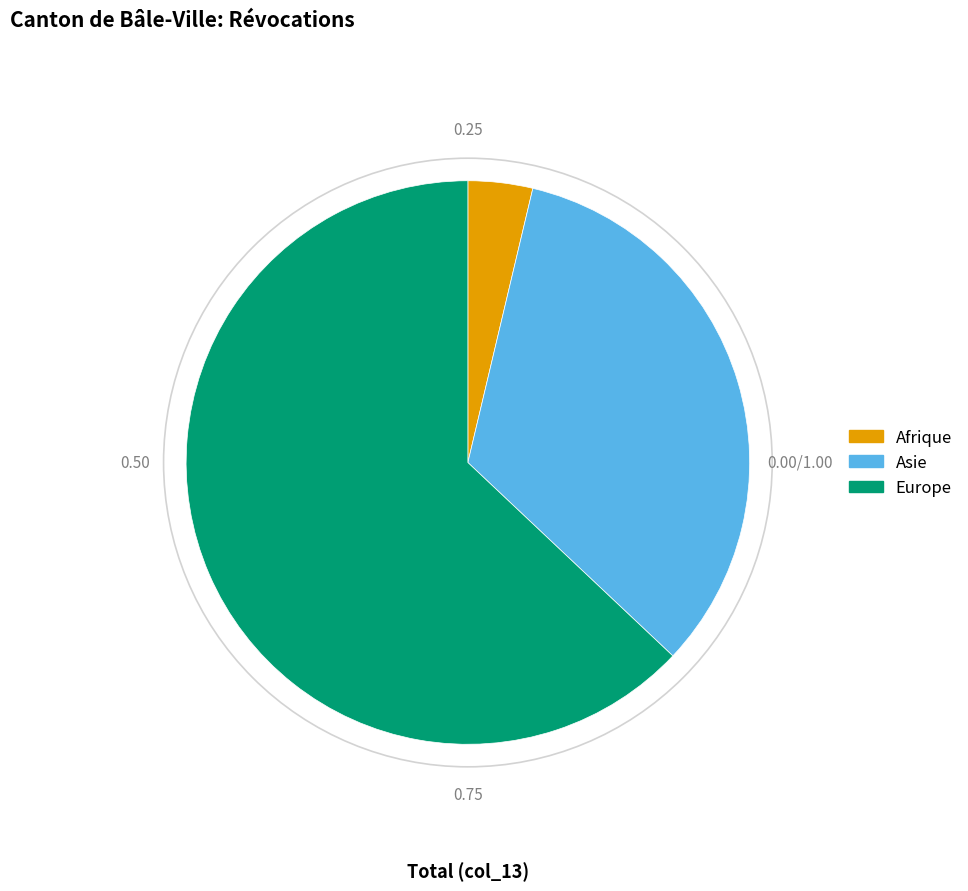

How many segments does this pie chart have?

3